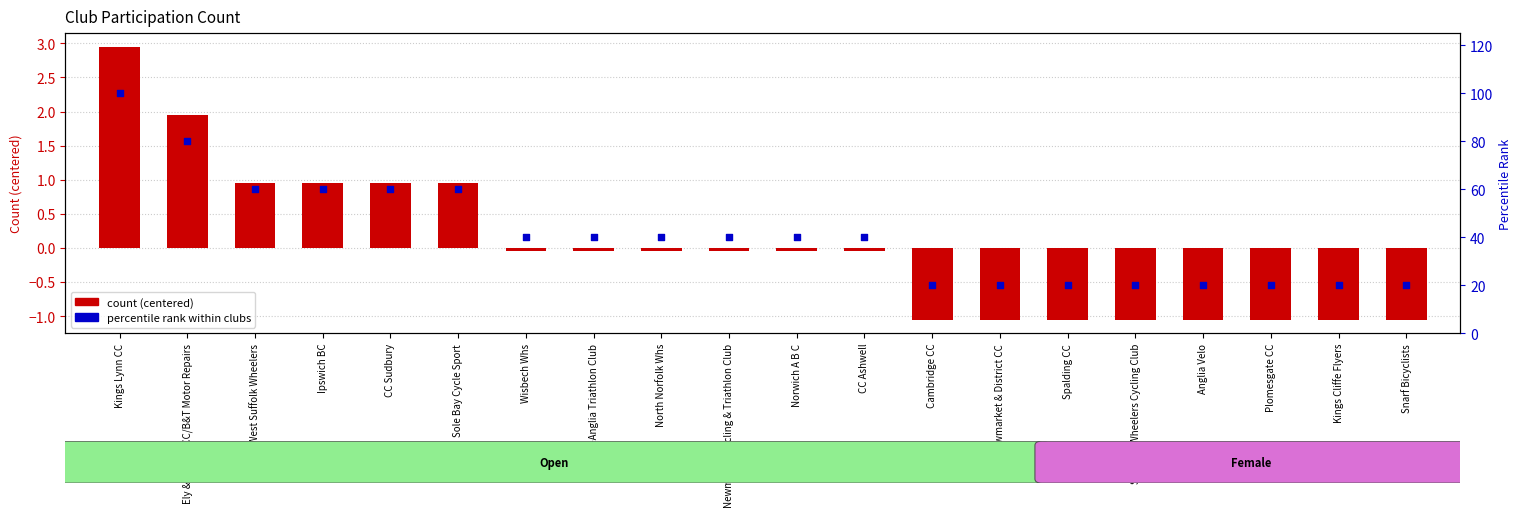

What are all the series names shown in the legend?

count (centered), percentile rank